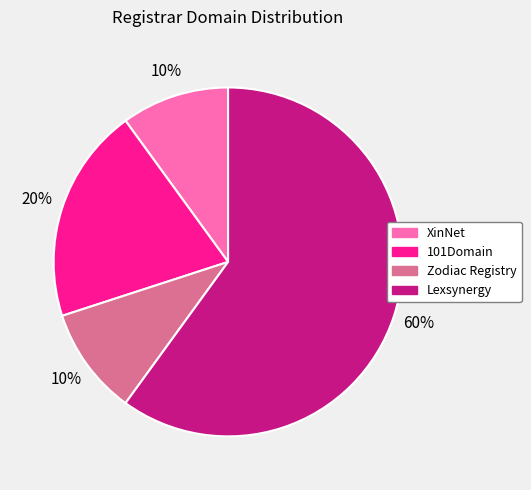

Is there any slice that represents more than half of the pie?

Yes